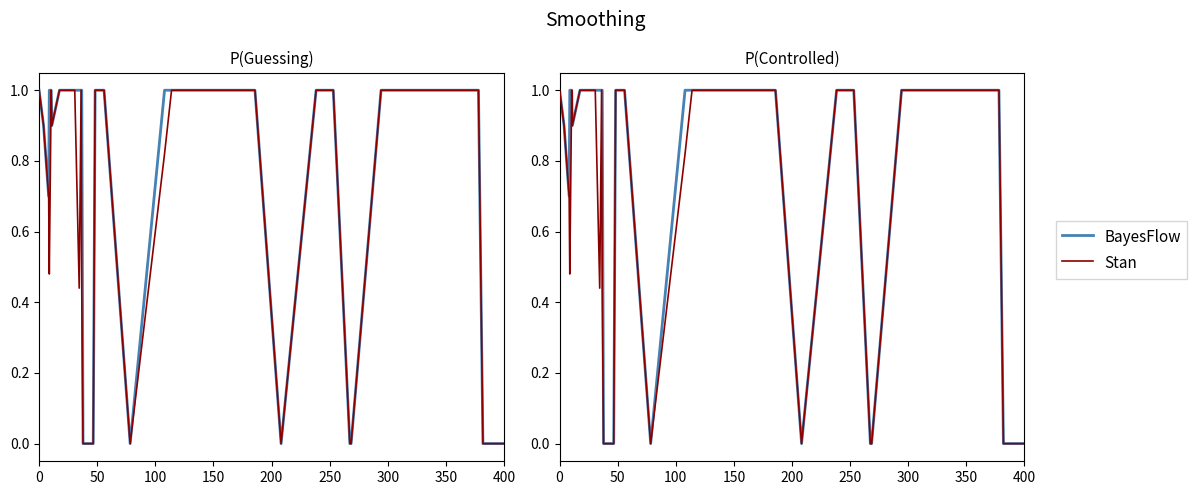

What is the maximum value for BayesFlow?

1.0